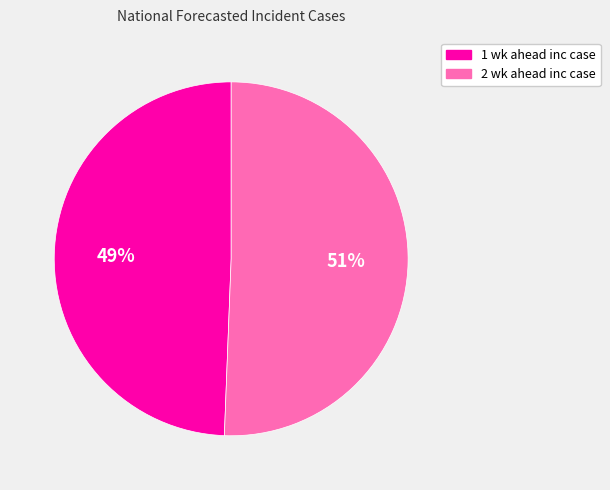

What percentage is the 2 wk ahead inc case slice, to the nearest percent?

51%